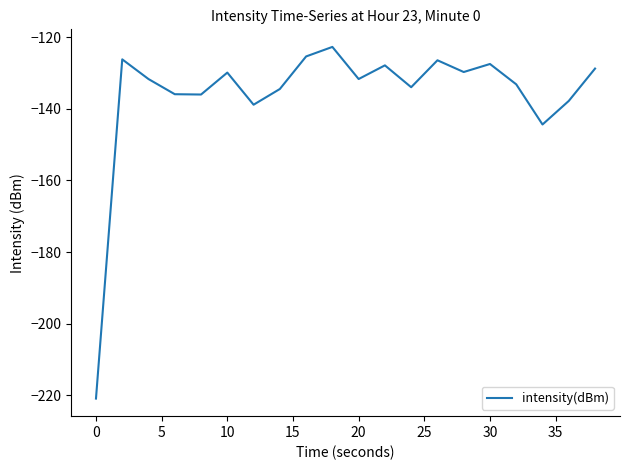

What is the difference between the second highest and minimum values?

95.5